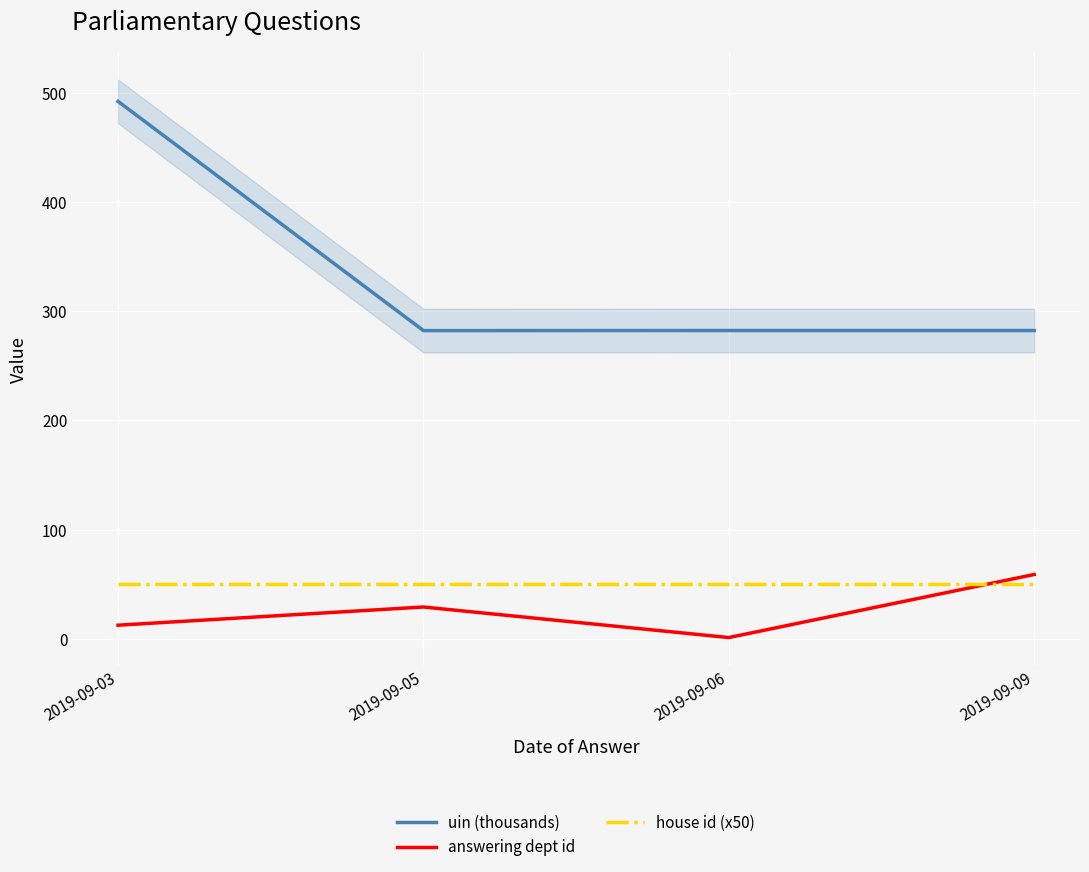

At which label does answering dept id first exceed 29?

2019-09-09